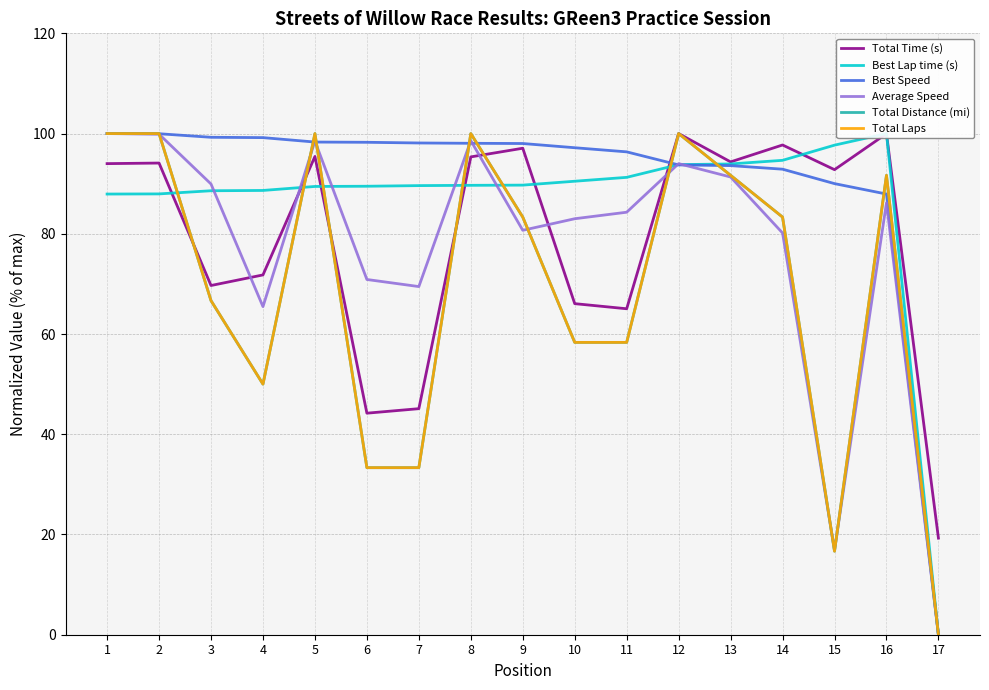

Which label corresponds to the largest value in the chart?

12